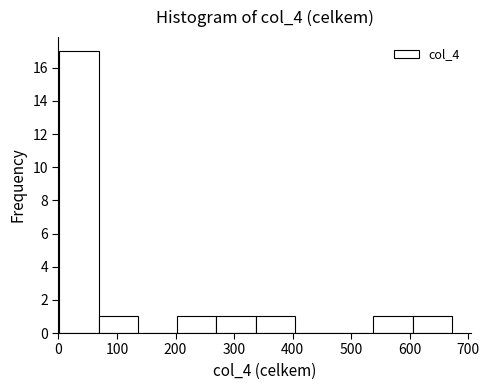

Over which range of the x-axis is the bar tallest?

0 to 70